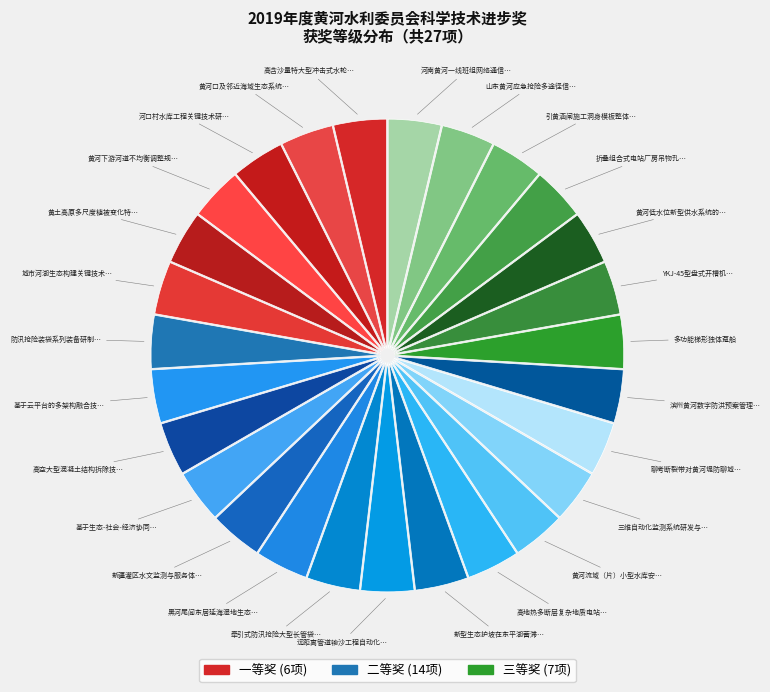

Rank the categories by value from lowest to highest.

一等奖, 三等奖, 二等奖